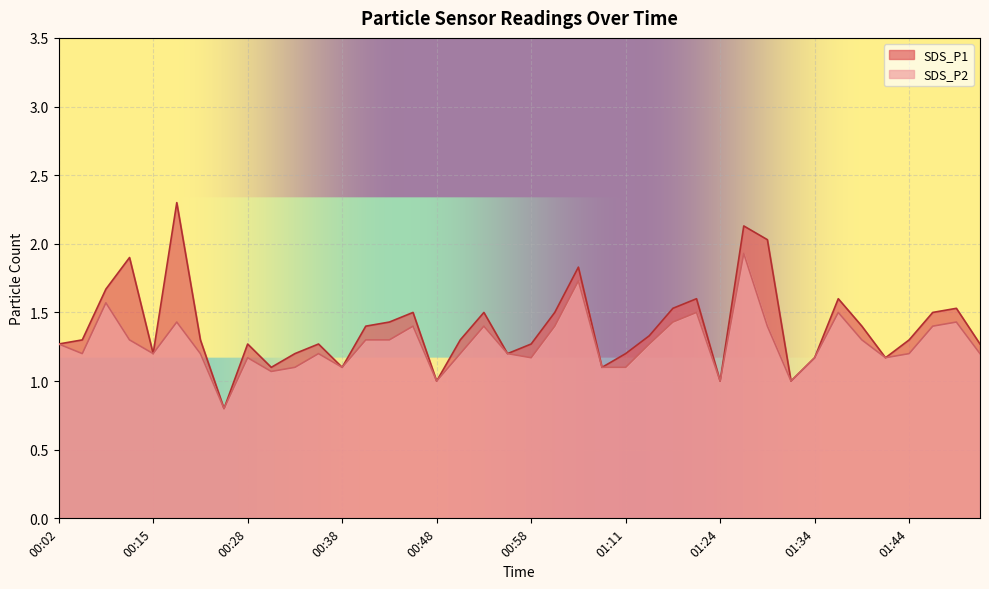

At 01:36, list the series in order from smallest to largest.

SDS_P2, SDS_P1